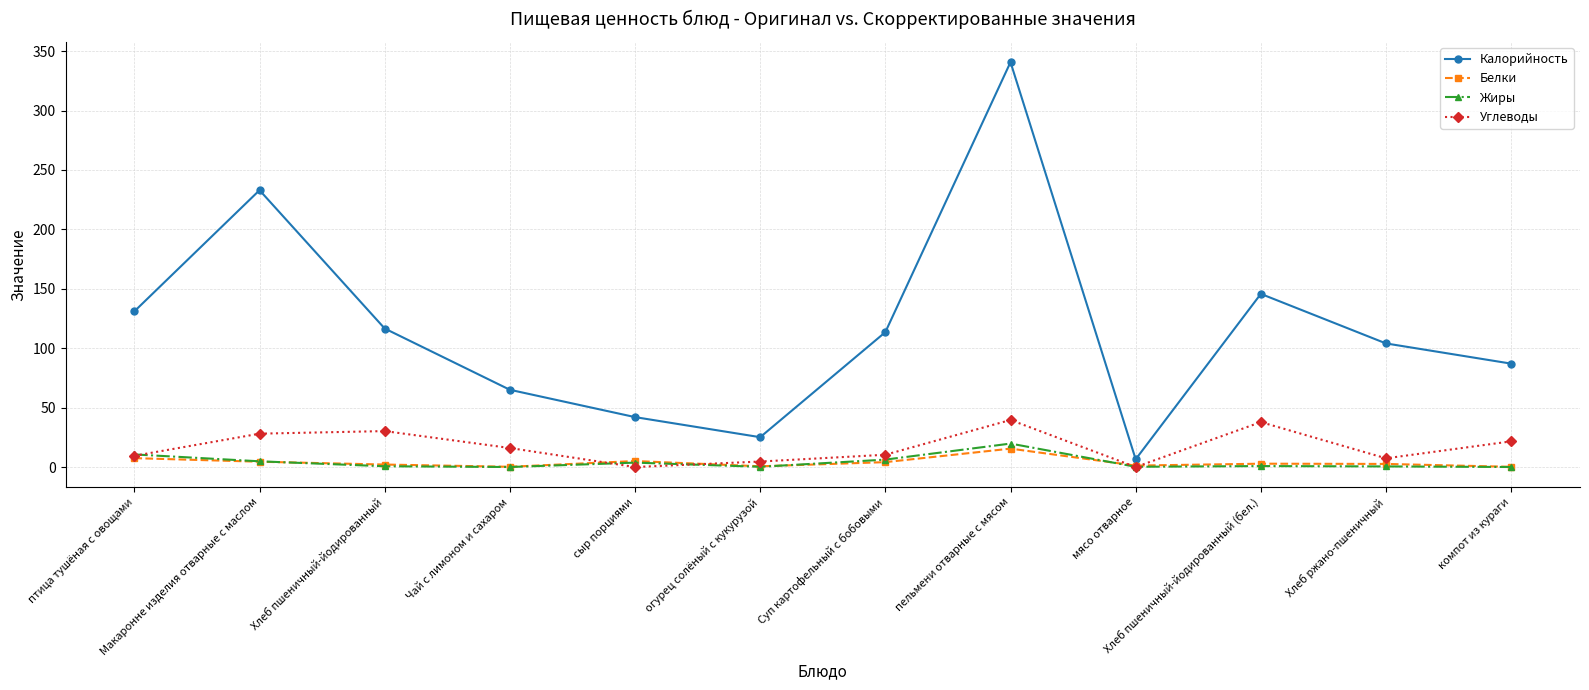

The Калорийность series shows 151.9 at Макаронне изделия отварные с маслом. True or false?

False